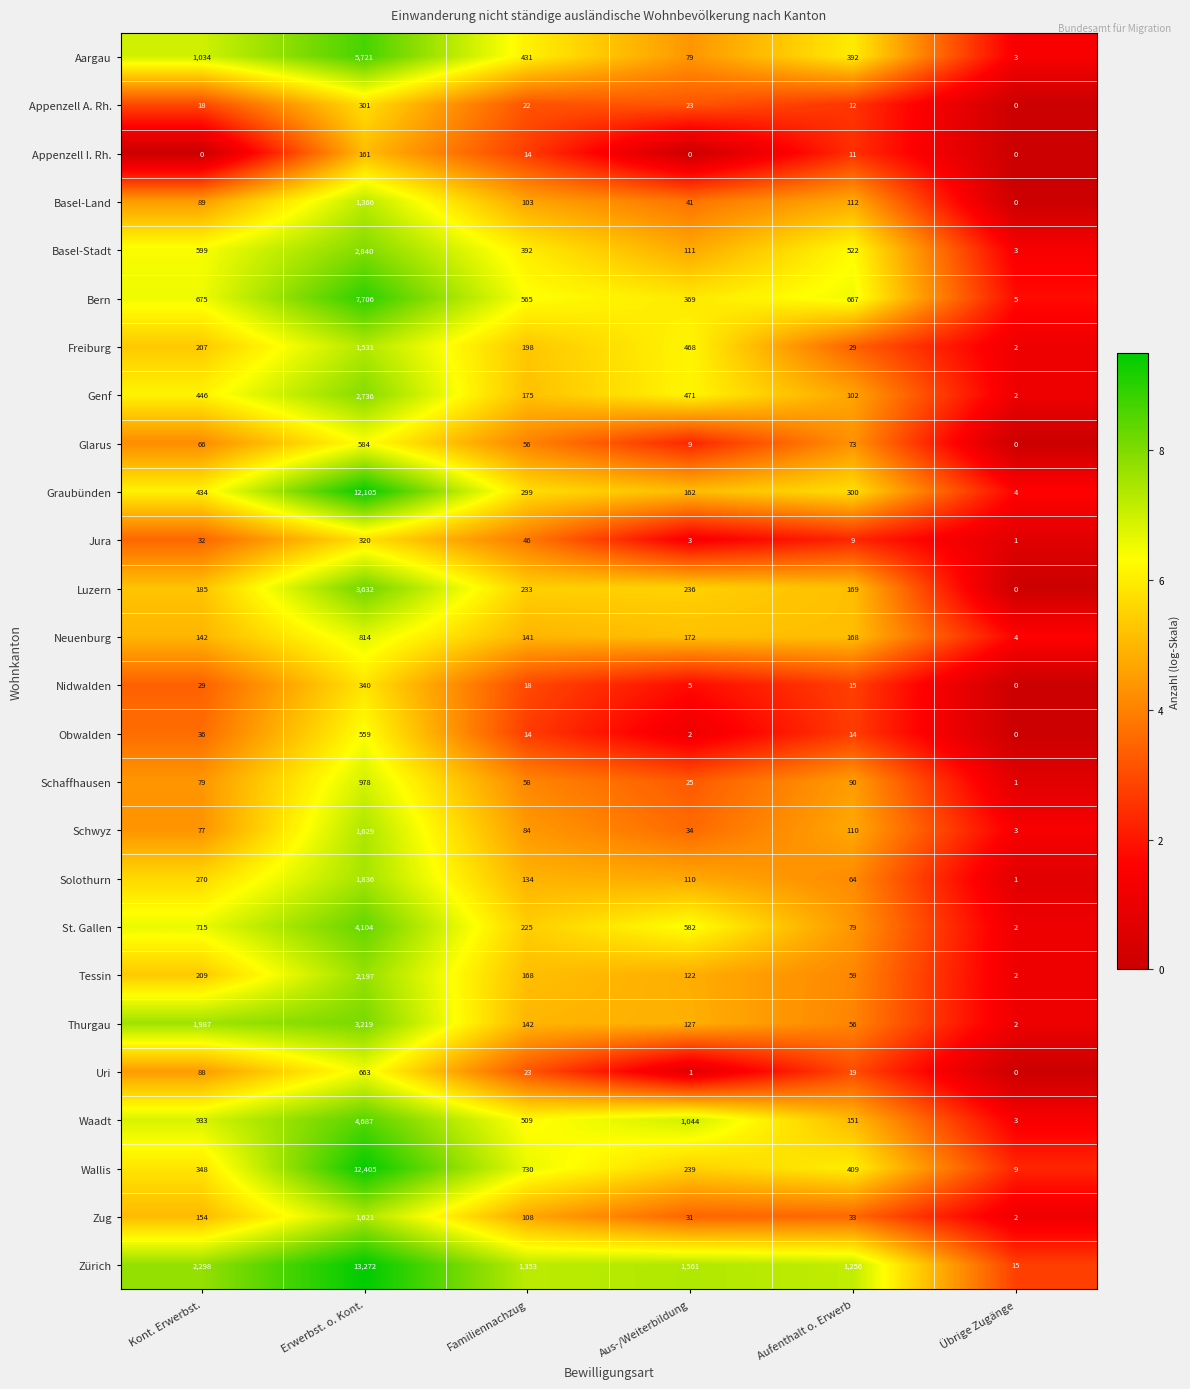

What is the total value across all series at Aus-/Weiterbildung?

6027